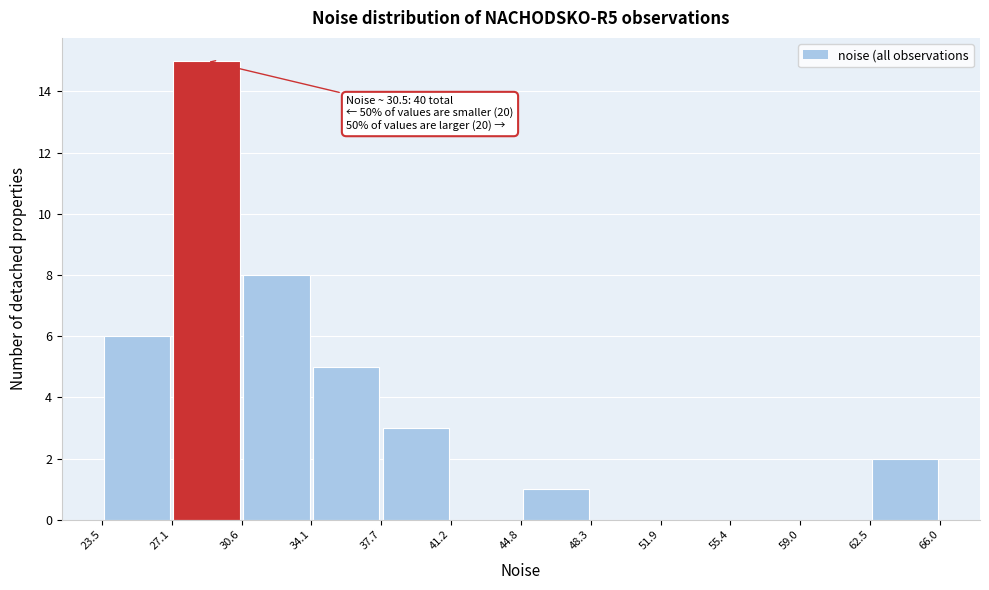

Which range on the x-axis has the tallest bar?

27.1 to 30.6